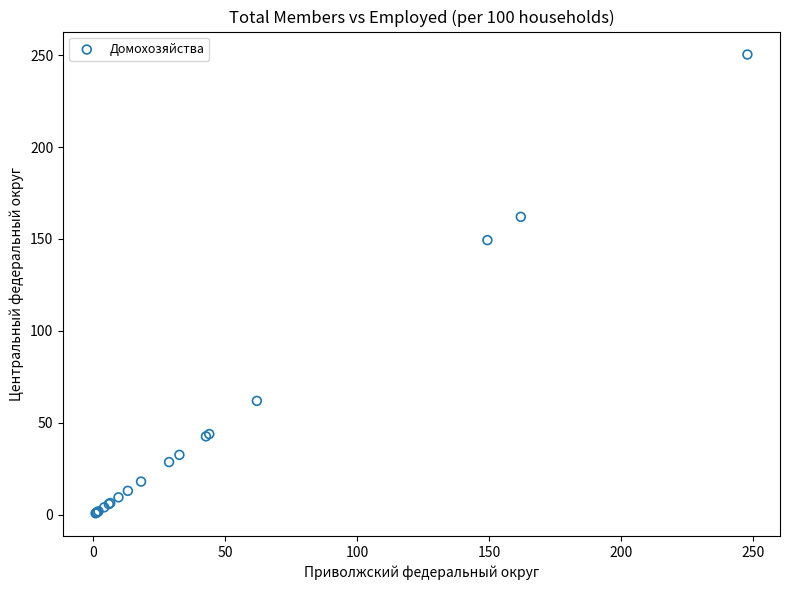

What Y value in the scatter plot is closest to 125?

149.4